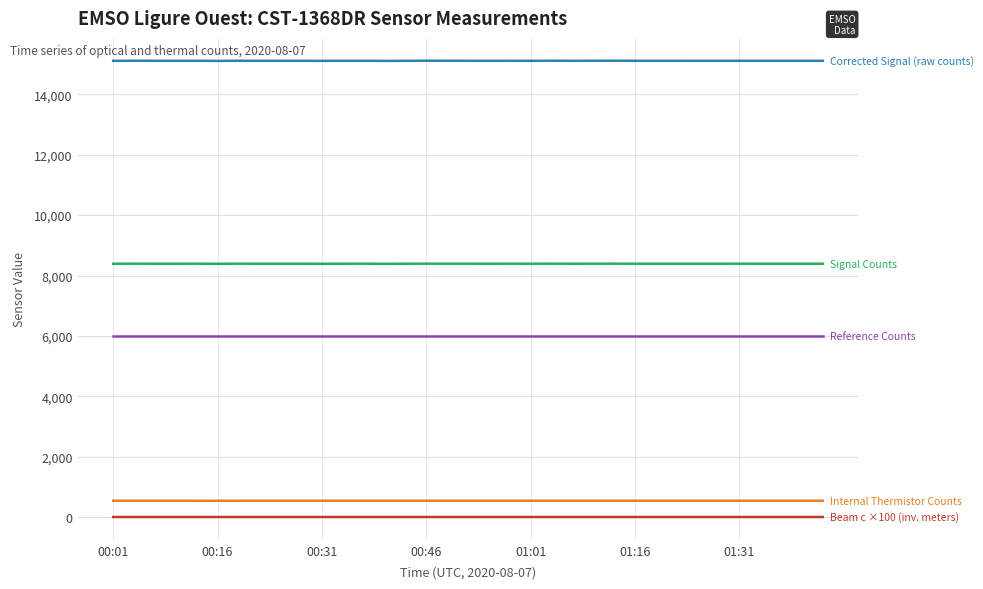

Is this an area chart (filled region under the line)?

No